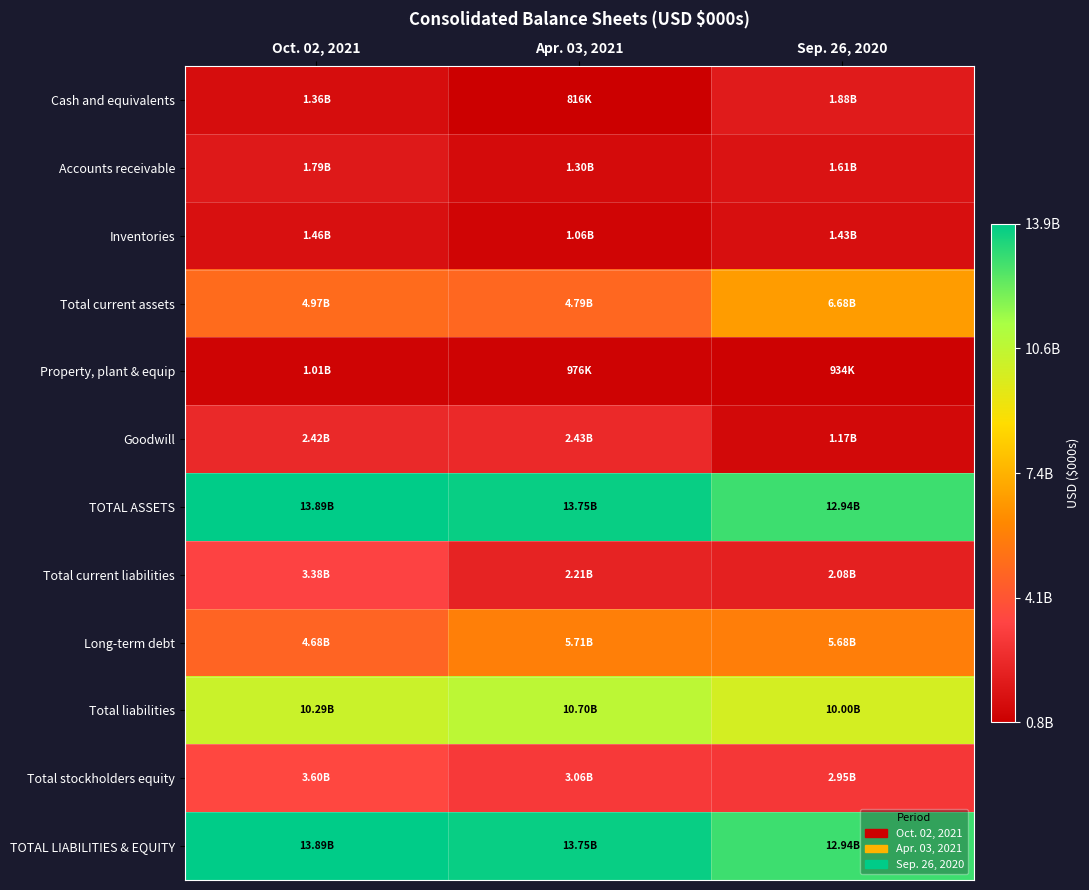

Reading right to left, what are all the values shown in this chart?

Cash and equivalents: Sep. 26, 2020=1877398	Apr. 03, 2021=815750	Oct. 02, 2021=1360138
Accounts receivable: Sep. 26, 2020=1606479	Apr. 03, 2021=1298020	Oct. 02, 2021=1787331
Inventories: Sep. 26, 2020=1434843	Apr. 03, 2021=1061839	Oct. 02, 2021=1464714
Total current assets: Sep. 26, 2020=6680206	Apr. 03, 2021=4785870	Oct. 02, 2021=4969870
Property, plant & equip: Sep. 26, 2020=933990	Apr. 03, 2021=975876	Oct. 02, 2021=1011415
Goodwill: Sep. 26, 2020=1173514	Apr. 03, 2021=2425427	Oct. 02, 2021=2415767
TOTAL ASSETS: Sep. 26, 2020=12941266	Apr. 03, 2021=13754029	Oct. 02, 2021=13889087
Total current liabilities: Sep. 26, 2020=2084532	Apr. 03, 2021=2210477	Oct. 02, 2021=3384365
Long-term debt: Sep. 26, 2020=5679440	Apr. 03, 2021=5709149	Oct. 02, 2021=4682751
Total liabilities: Sep. 26, 2020=9996028	Apr. 03, 2021=10697865	Oct. 02, 2021=10290606
Total stockholders equity: Sep. 26, 2020=2945238	Apr. 03, 2021=3056164	Oct. 02, 2021=3598481
TOTAL LIABILITIES & EQUITY: Sep. 26, 2020=12941266	Apr. 03, 2021=13754029	Oct. 02, 2021=13889087